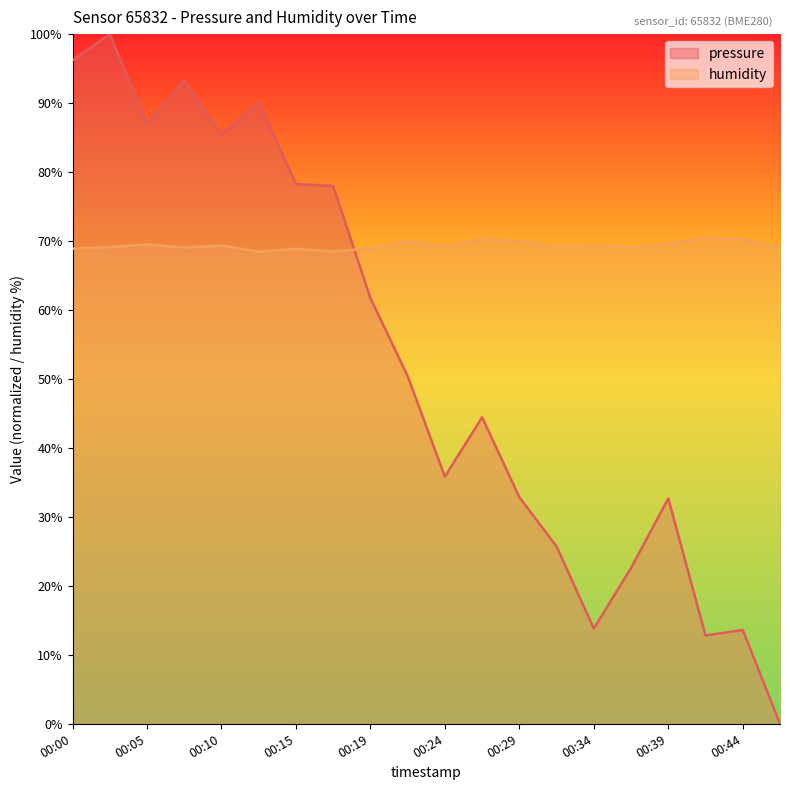

What value does the pressure series have at 00:17?

78.0